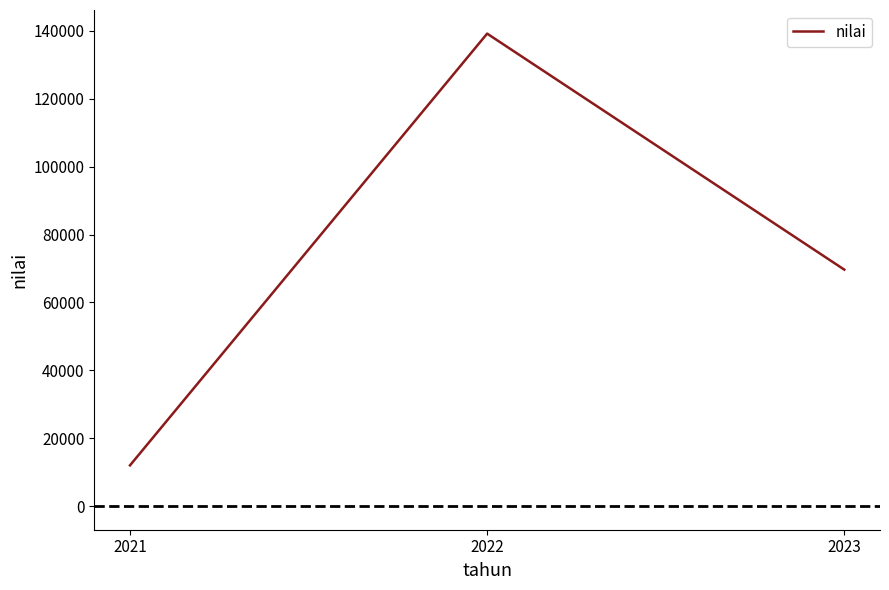

The chart shows a value of 139200.0 at 2022. True or false?

True